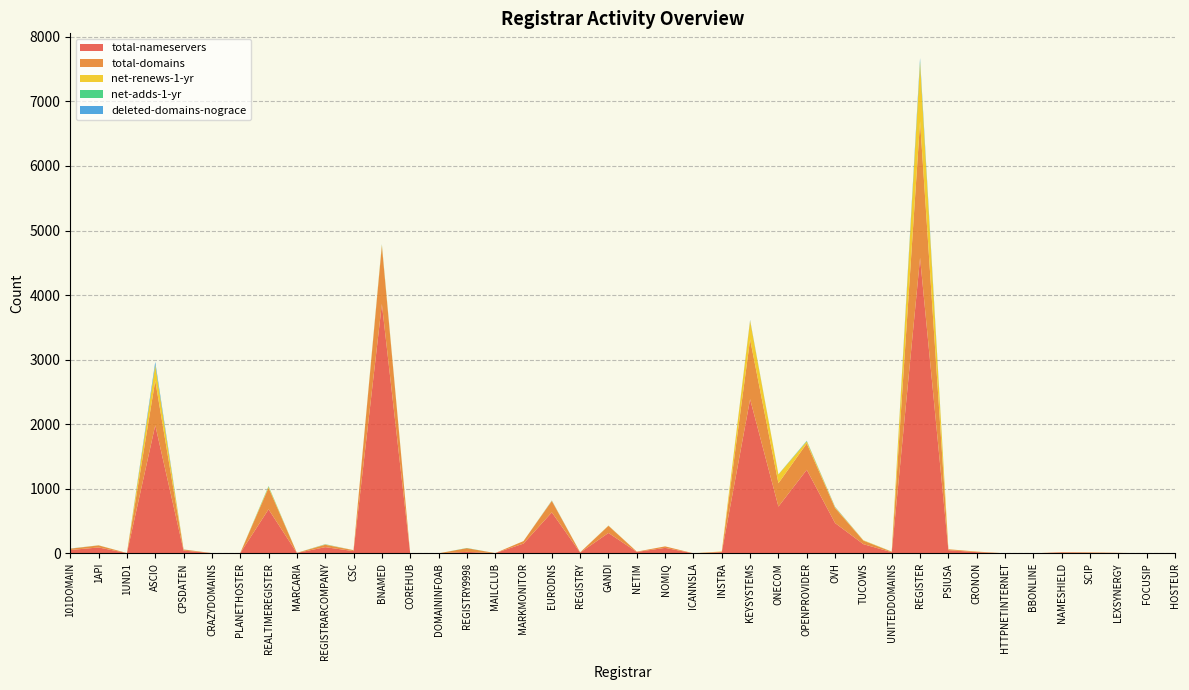

Reading right to left, what are all the values shown in this chart?

total-nameservers: 2	0	6	10	14	0	0	19	49	4577	18	142	469	1294	724	2387	19	0	85	22	316	12	635	151	3	23	0	0	3862	35	96	6	682	4	3	43	1984	4	91	52
total-domains: 1	0	2	5	5	0	0	8	14	2115	7	55	233	408	362	926	7	1	23	5	110	4	176	39	1	57	0	0	899	14	37	2	333	1	1	16	691	1	32	20
net-renews-1-yr: 0	0	0	1	0	0	0	1	1	913	2	5	13	32	135	291	4	0	0	0	4	0	5	0	0	0	0	0	18	1	5	0	16	0	0	1	239	0	1	1
net-adds-1-yr: 0	0	0	0	0	0	0	0	0	24	1	1	0	5	3	1	0	0	0	0	0	0	0	0	0	3	0	0	4	0	2	0	9	0	0	0	8	0	1	0
deleted-domains-nograce: 0	0	0	0	0	0	0	0	0	42	0	0	6	5	0	10	0	0	0	0	1	0	4	0	0	0	0	0	5	0	2	0	2	0	0	1	44	0	0	2